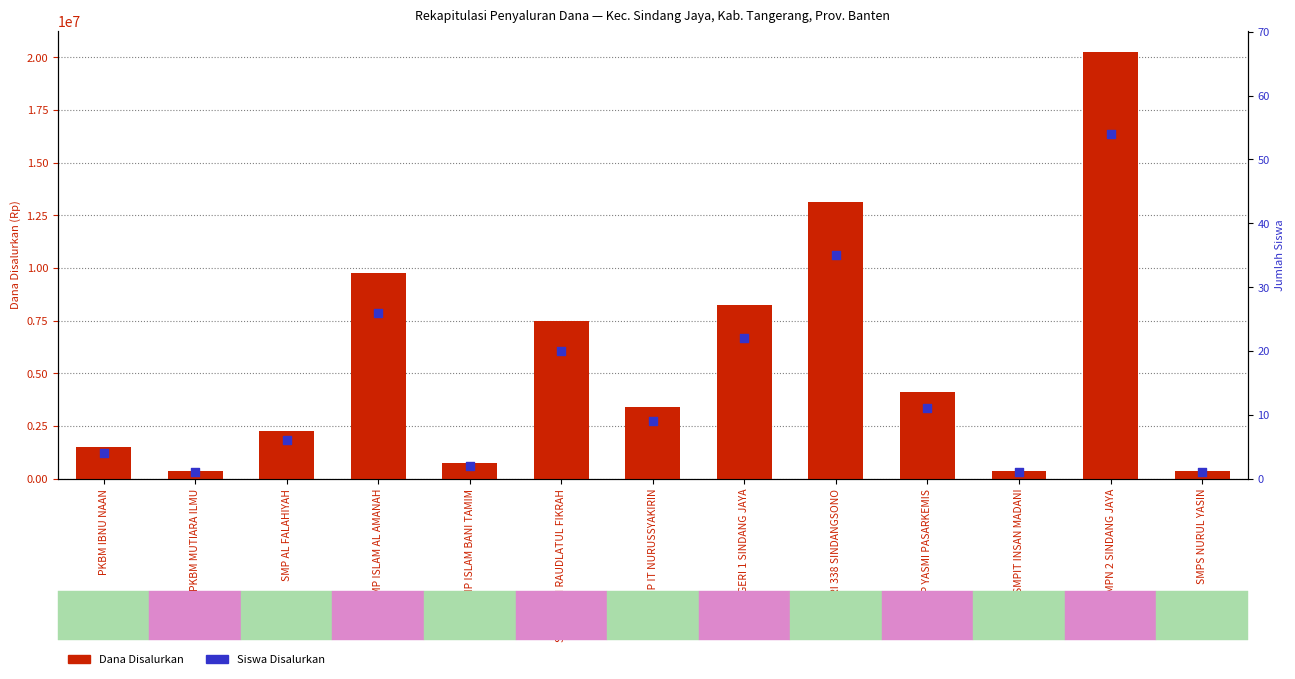

What is the total value across all series at SMPIT INSAN MADANI?

375001